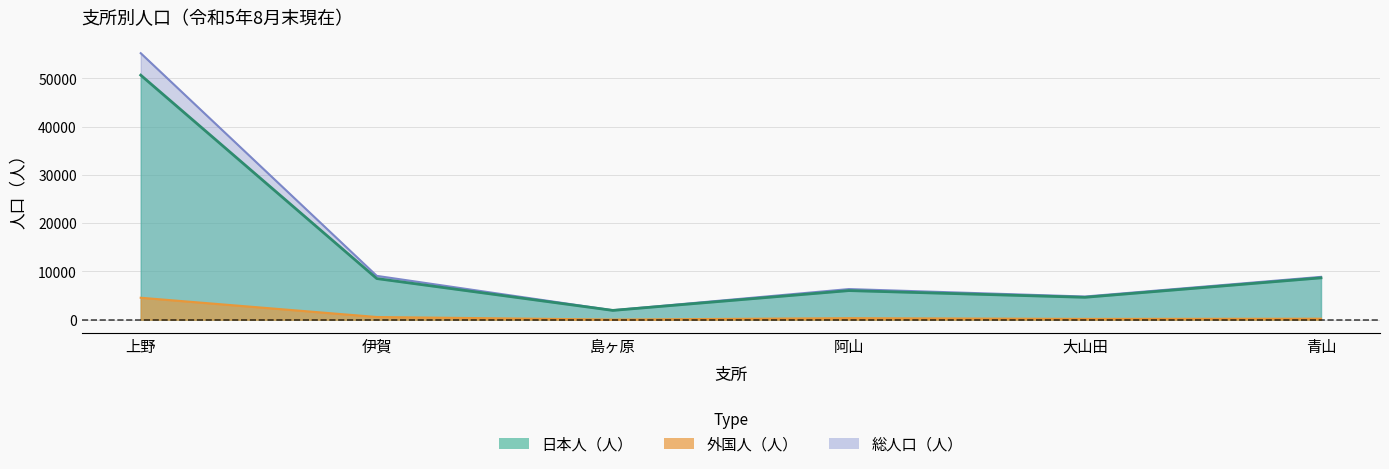

What are all the series names shown in the legend?

日本人（人）, 外国人（人）, 総人口（人）